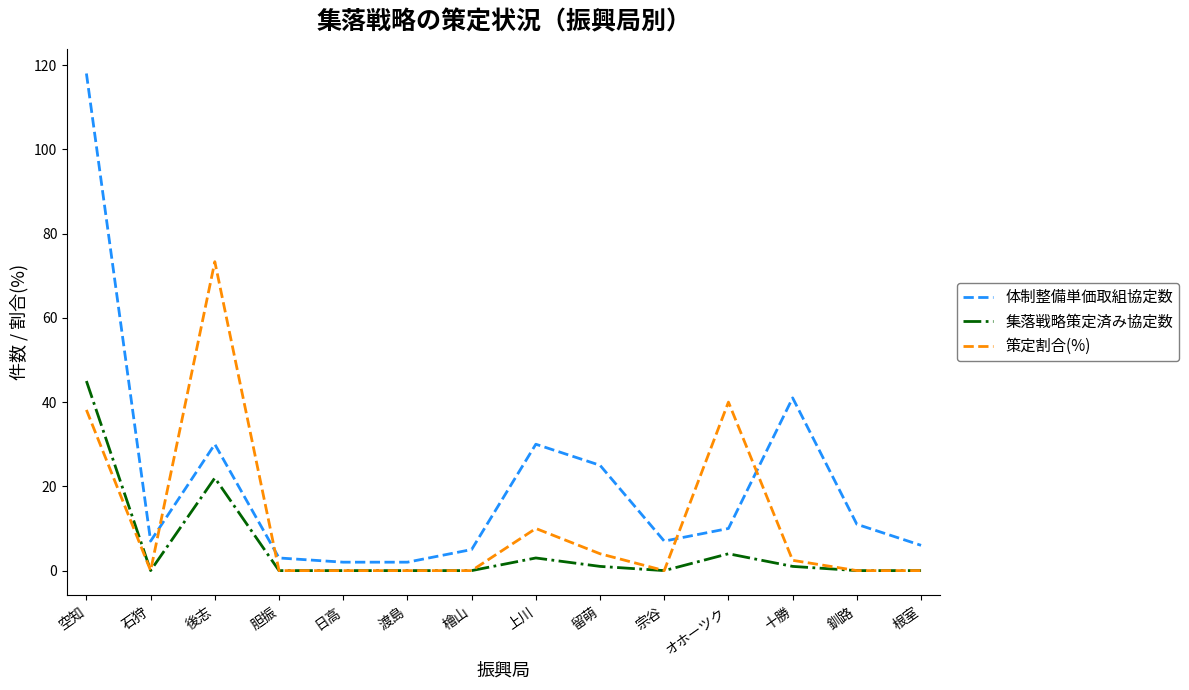

True or false: 策定割合(%) has more than 0 points higher than both neighbors.

True